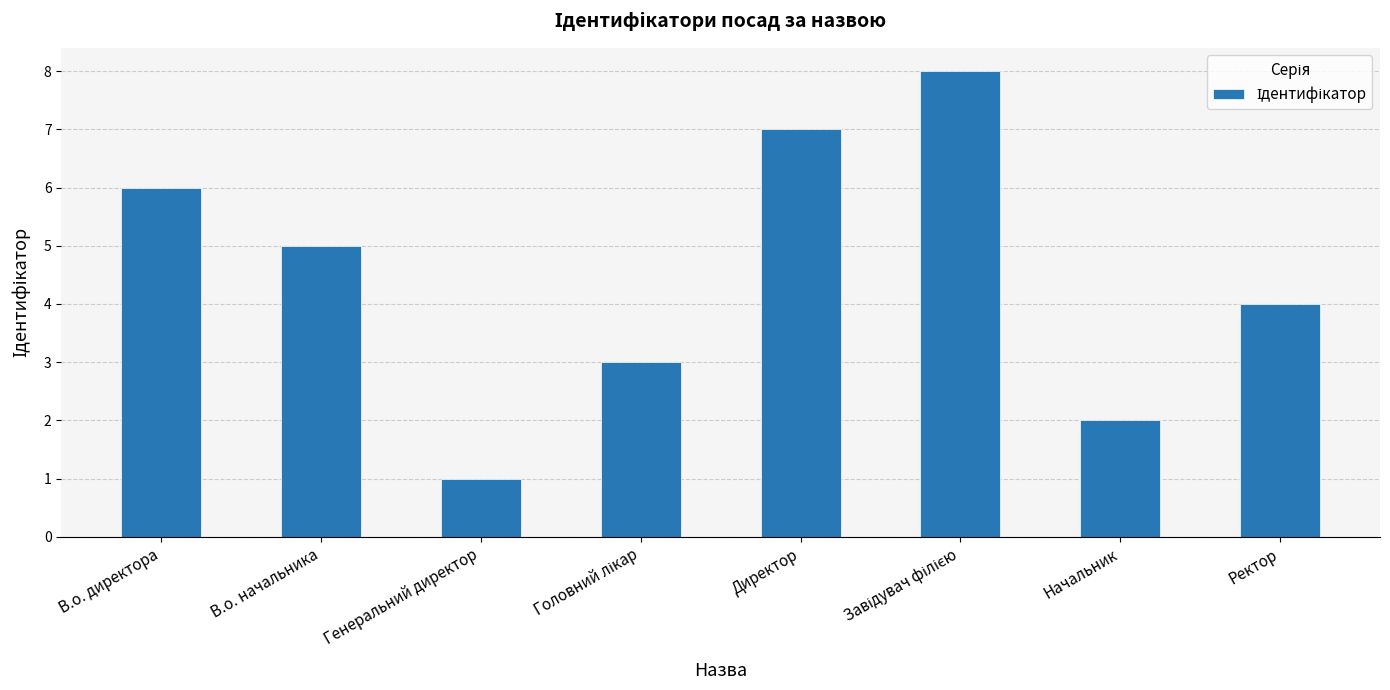

How many bars are there in total?

8